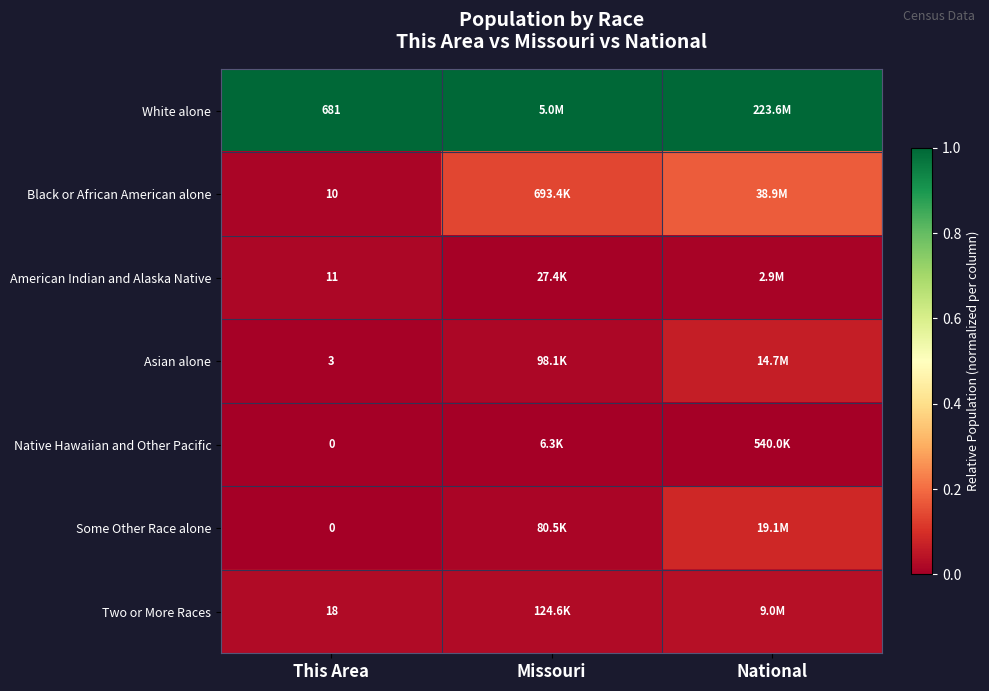

At which category is the sum across all series the highest?

National